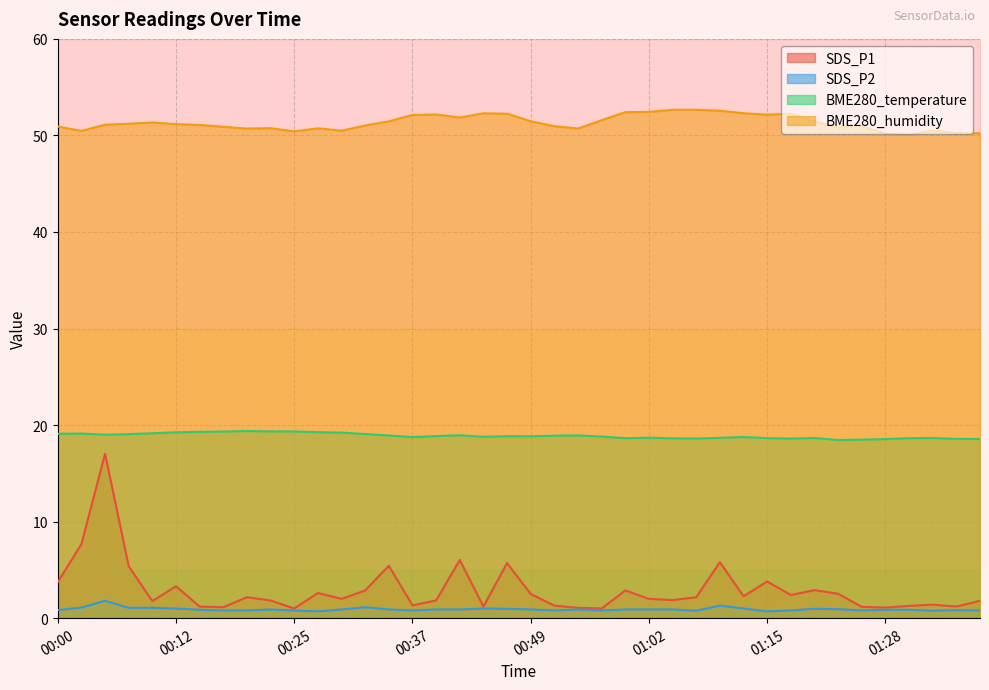

Read the SDS_P2 value at 01:02.

0.9